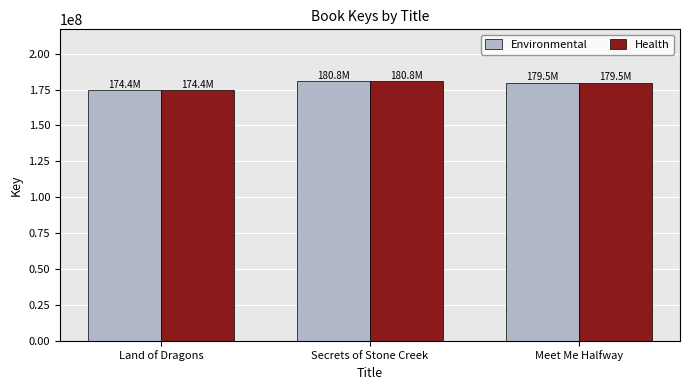

The Environmental series shows 179476770 at Meet Me Halfway. True or false?

True